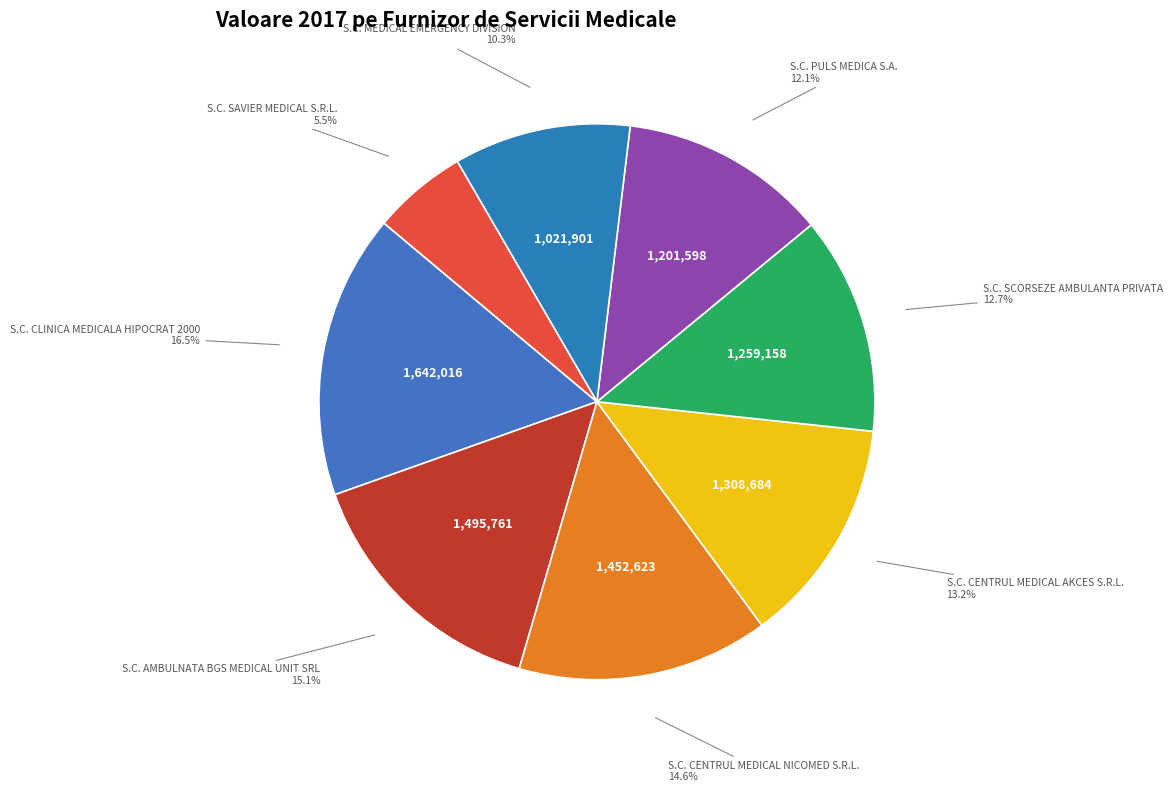

Rank the categories by value from lowest to highest.

S.C. SAVIER MEDICAL S.R.L., S.C. MEDICAL EMERGENCY DIVISION, S.C. PULS MEDICA S.A., S.C. SCORSEZE AMBULANTA PRIVATA, S.C. CENTRUL MEDICAL AKCES S.R.L., S.C. CENTRUL MEDICAL NICOMED S.R.L., S.C. AMBULNATA BGS MEDICAL UNIT SRL, S.C. CLINICA MEDICALA HIPOCRAT 2000